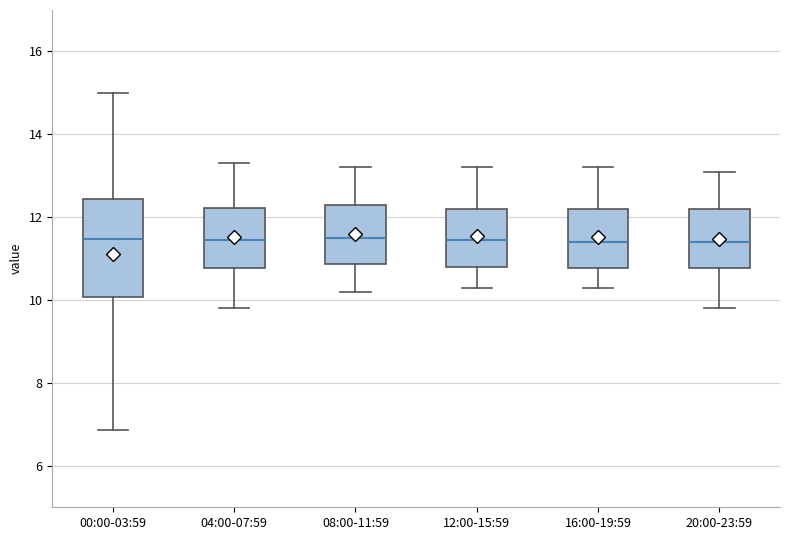

Where is the upper edge of the box for 08:00-11:59 on the y-axis? The values are not printed on the chart, so give them approximately, as read against the axis.

12.4